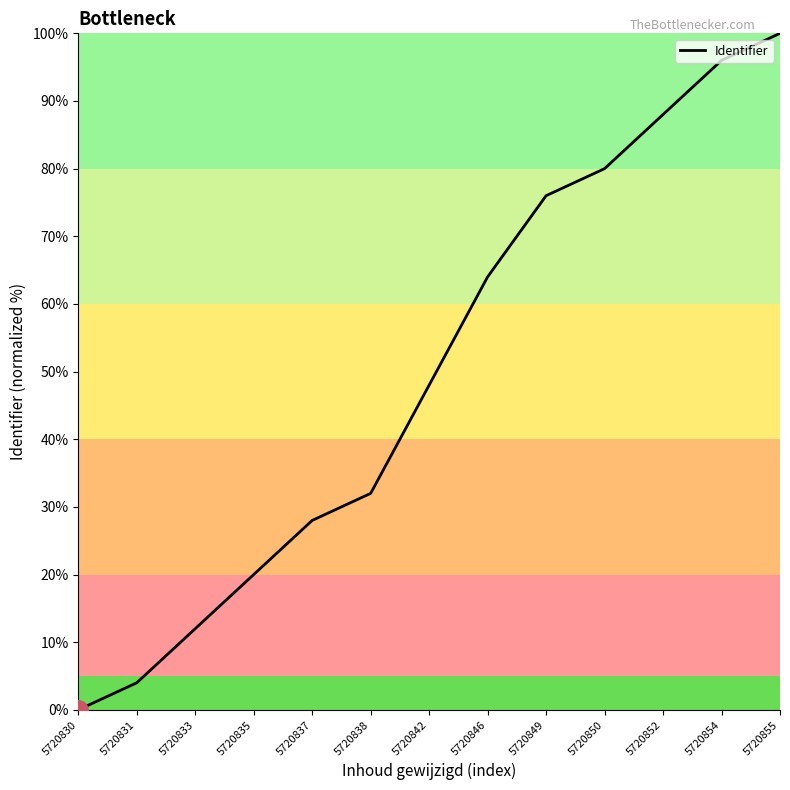

Rank the categories by value from highest to lowest.

5720855, 5720854, 5720852, 5720850, 5720849, 5720846, 5720842, 5720838, 5720837, 5720835, 5720833, 5720831, 5720830